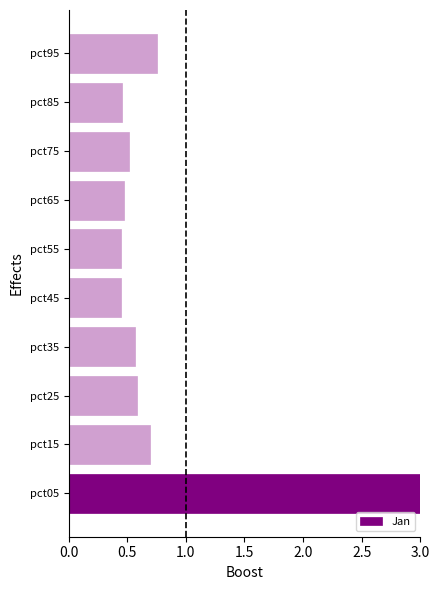

True or false: the data shows 0.6 at pct45.

False